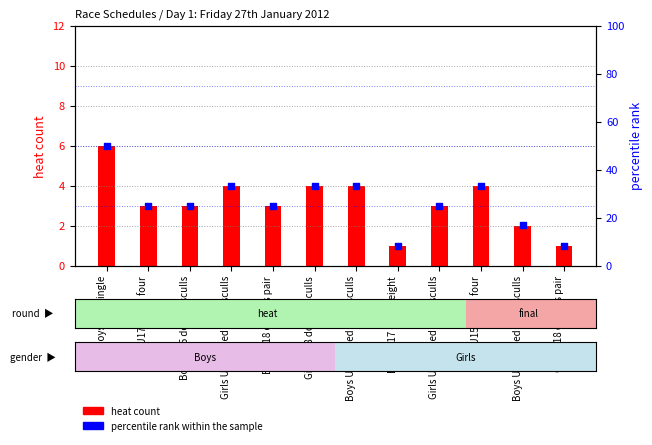

Which series contains the lowest Y value?

heat count